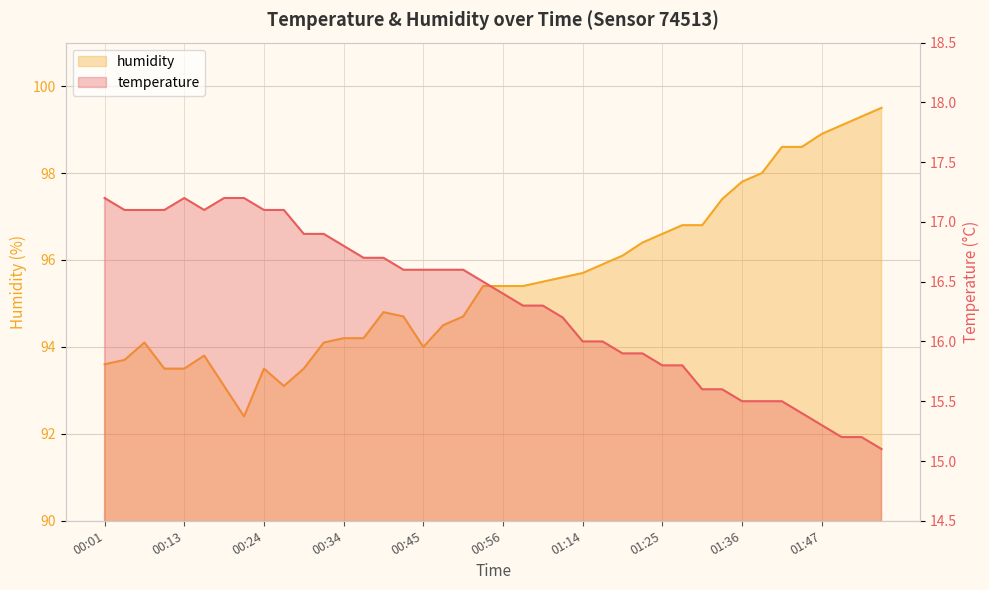

Is the value of temperature at 00:26 greater than the value of humidity at 00:29?

No